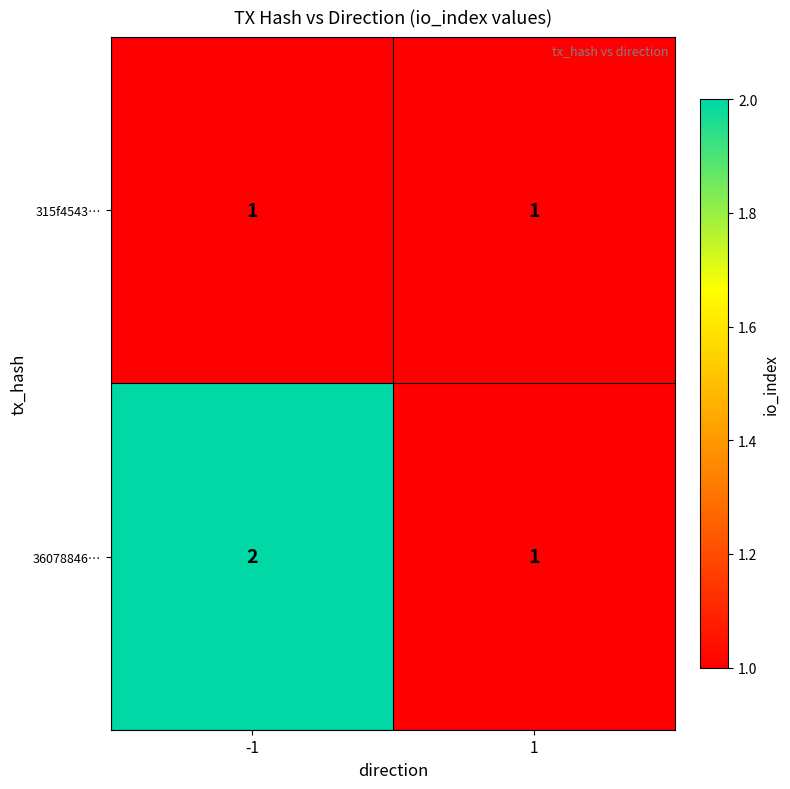

What is the sum of the 36078846… values at 1 and -1?

3